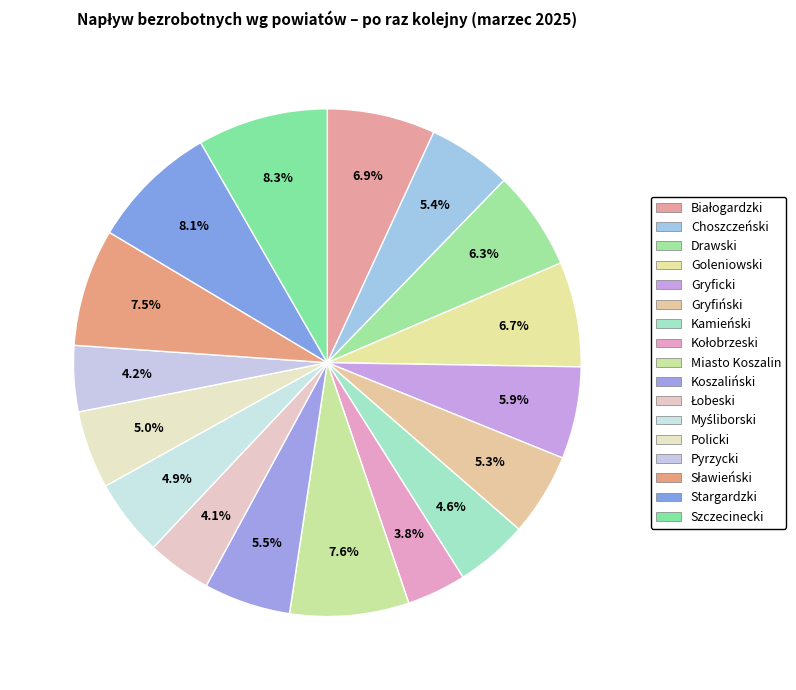

To the nearest percent, what is the average slice percentage?

6%